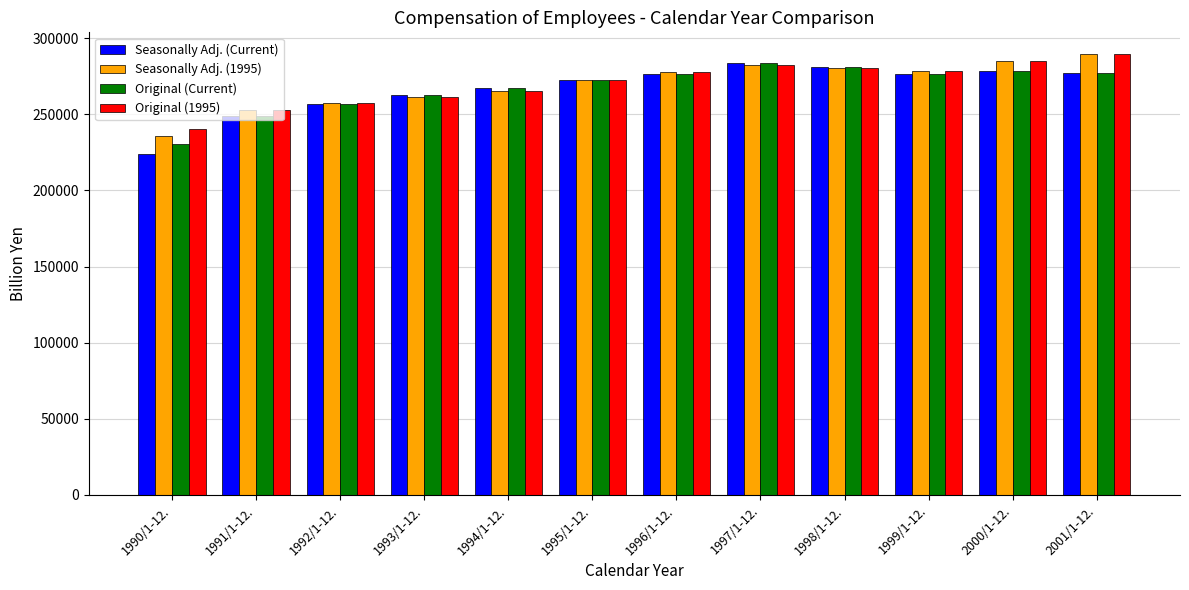

What are all the series names shown in the legend?

Seasonally Adj. (Current), Seasonally Adj. (1995), Original (Current), Original (1995)